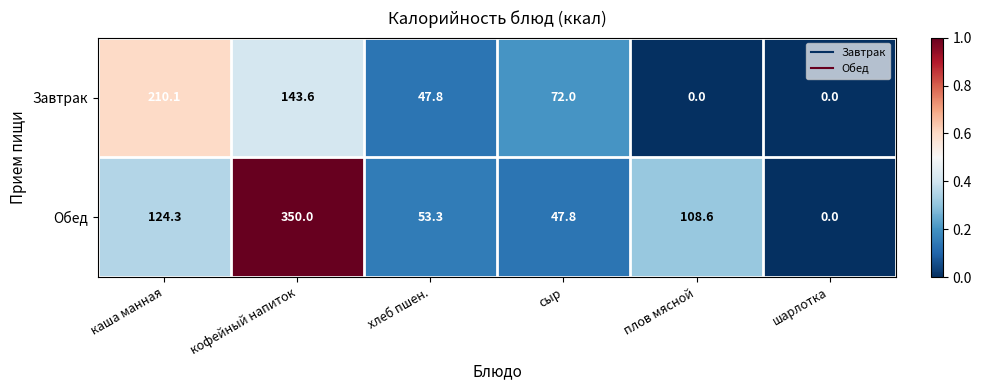

Rank the series by their maximum value, from highest to lowest.

Обед, Завтрак